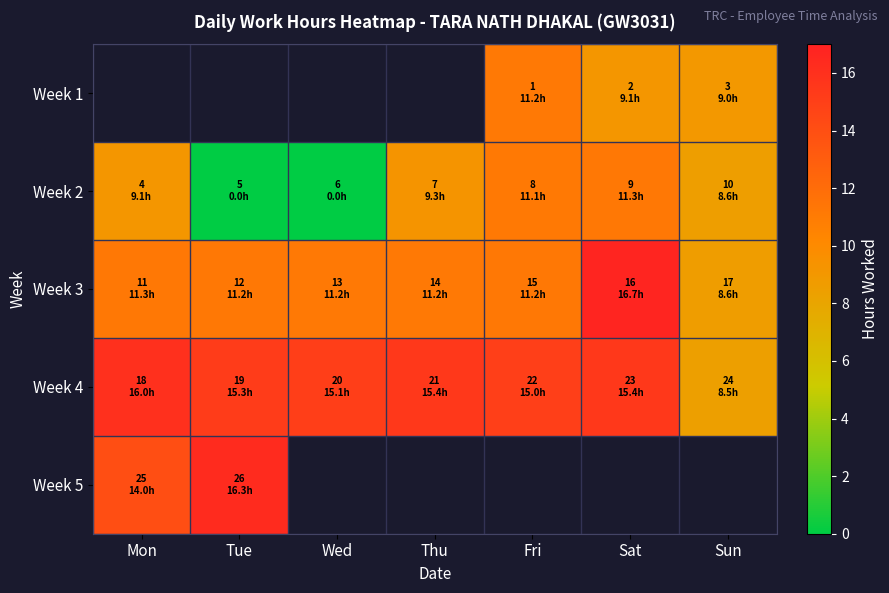

Which series has the largest total across all categories?

Week 4